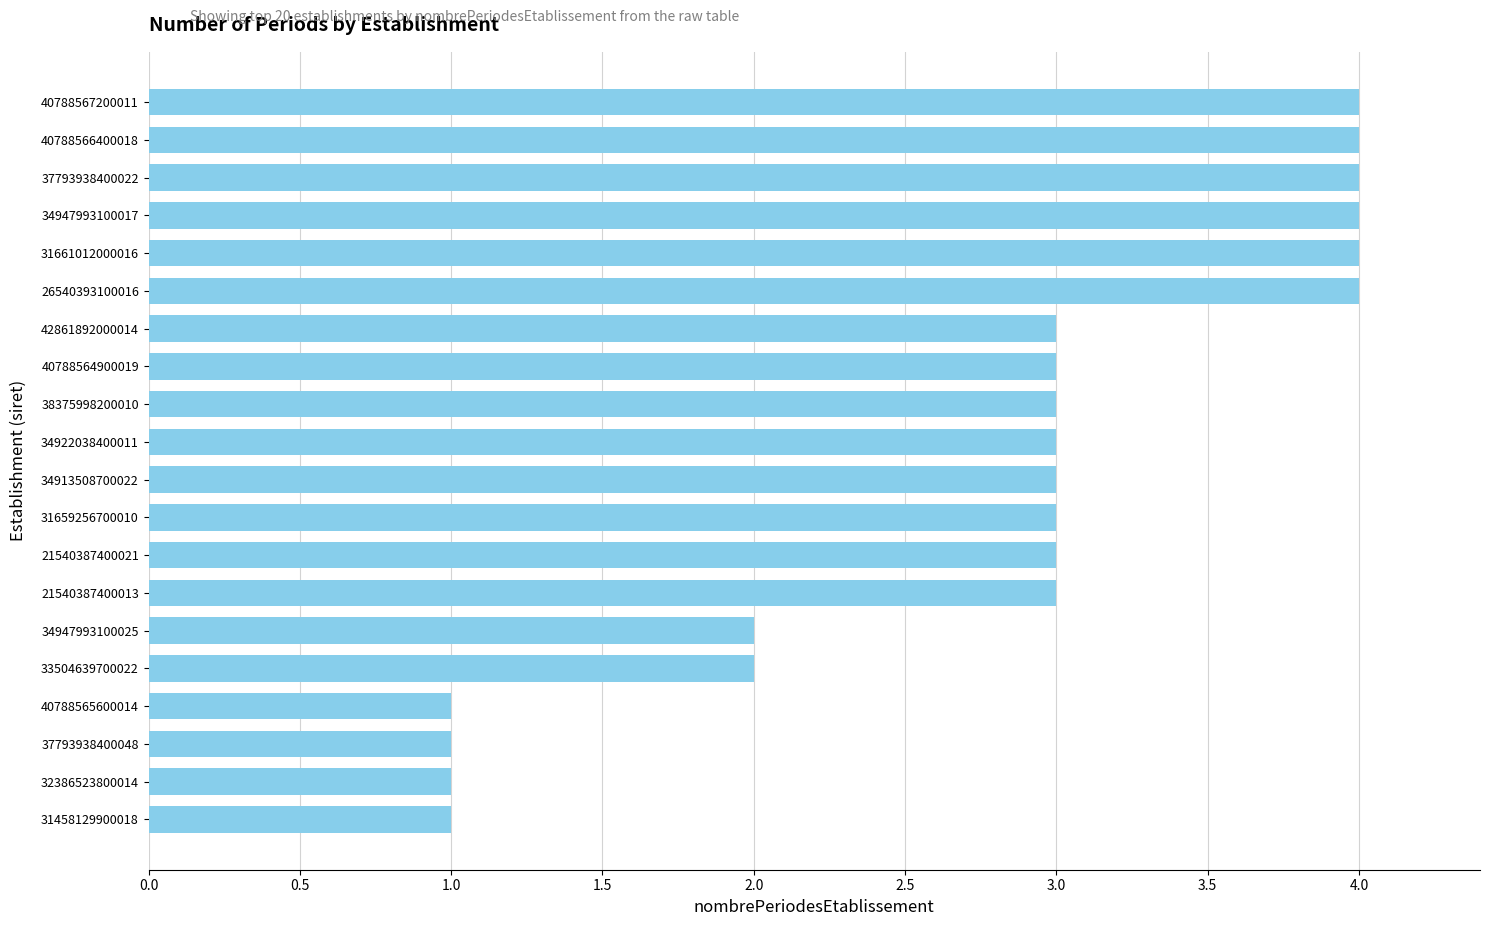

What is the sum of all values?

56